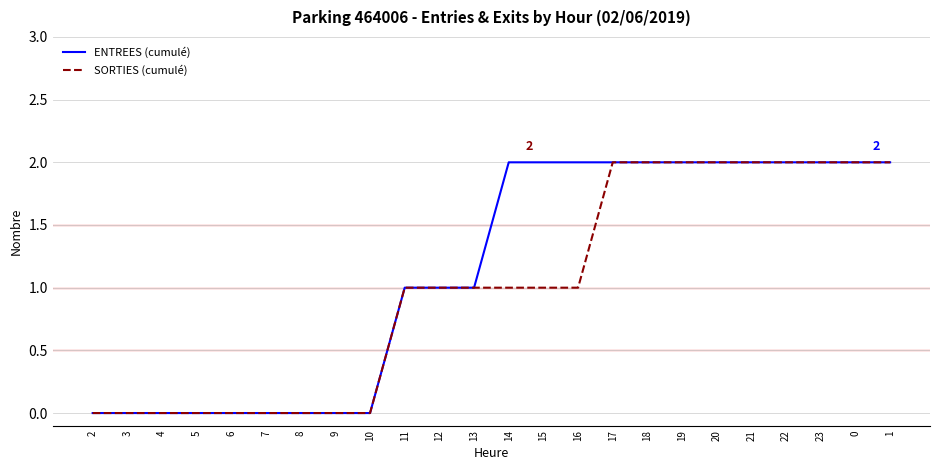

List the series in order of their overall mean, lowest first.

SORTIES (cumulé), ENTREES (cumulé)